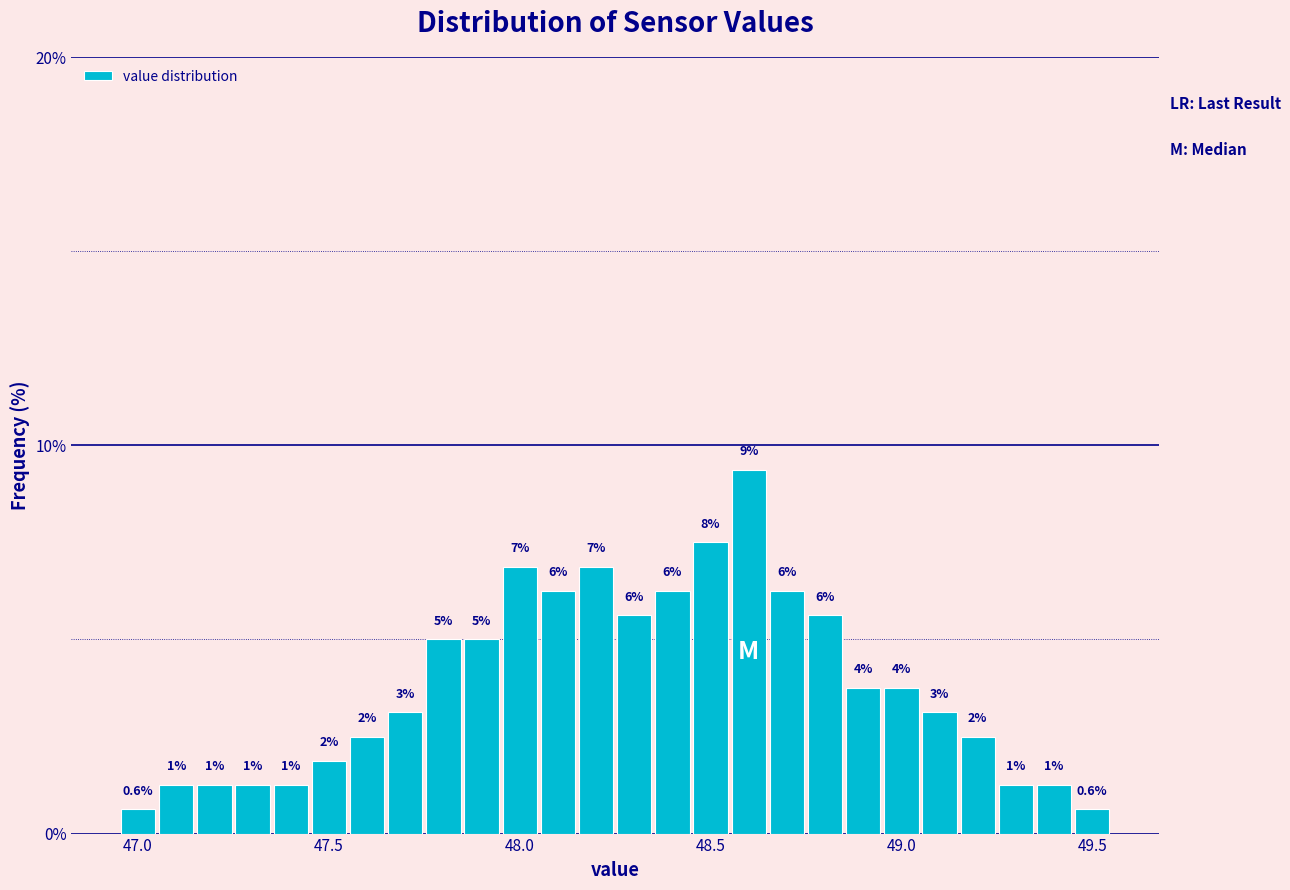

Read against the x-axis, roughly where is the centre of the tallest bar?

48.60